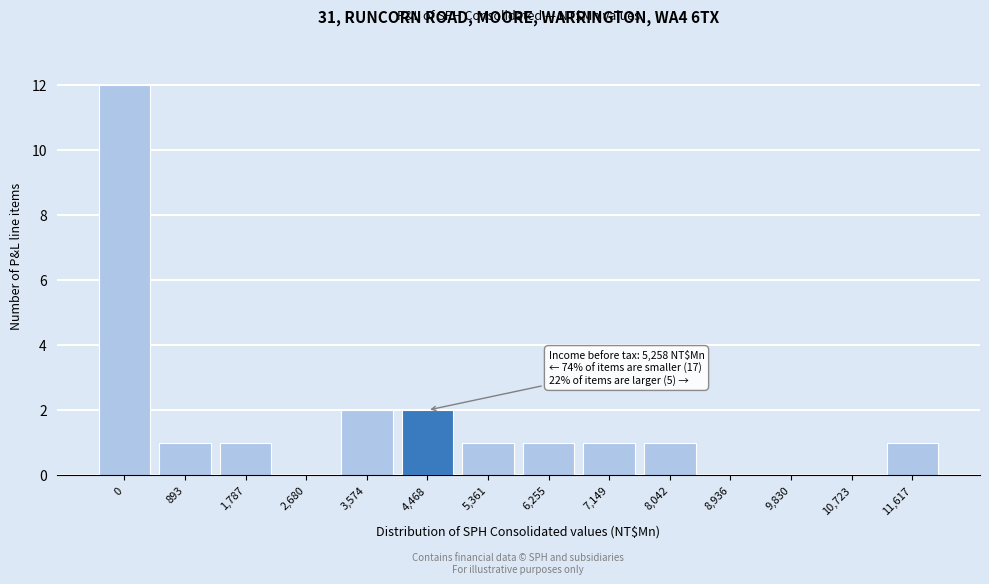

Reading right to left, what are all the values shown in this chart?

11,617=1	10,723=0	9,830=0	8,936=0	8,042=1	7,149=1	6,255=1	5,361=1	4,468=2	3,574=2	2,680=0	1,787=1	893=1	0=12